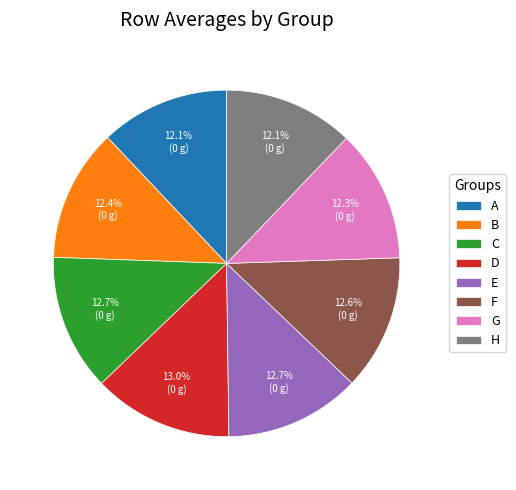

True or false: C accounts for 1% of the total.

False